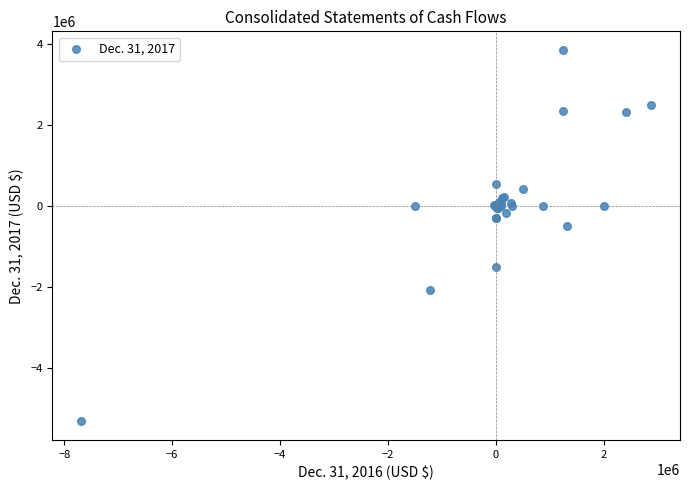

What Y value in the scatter plot is closest to -730315?

-496306